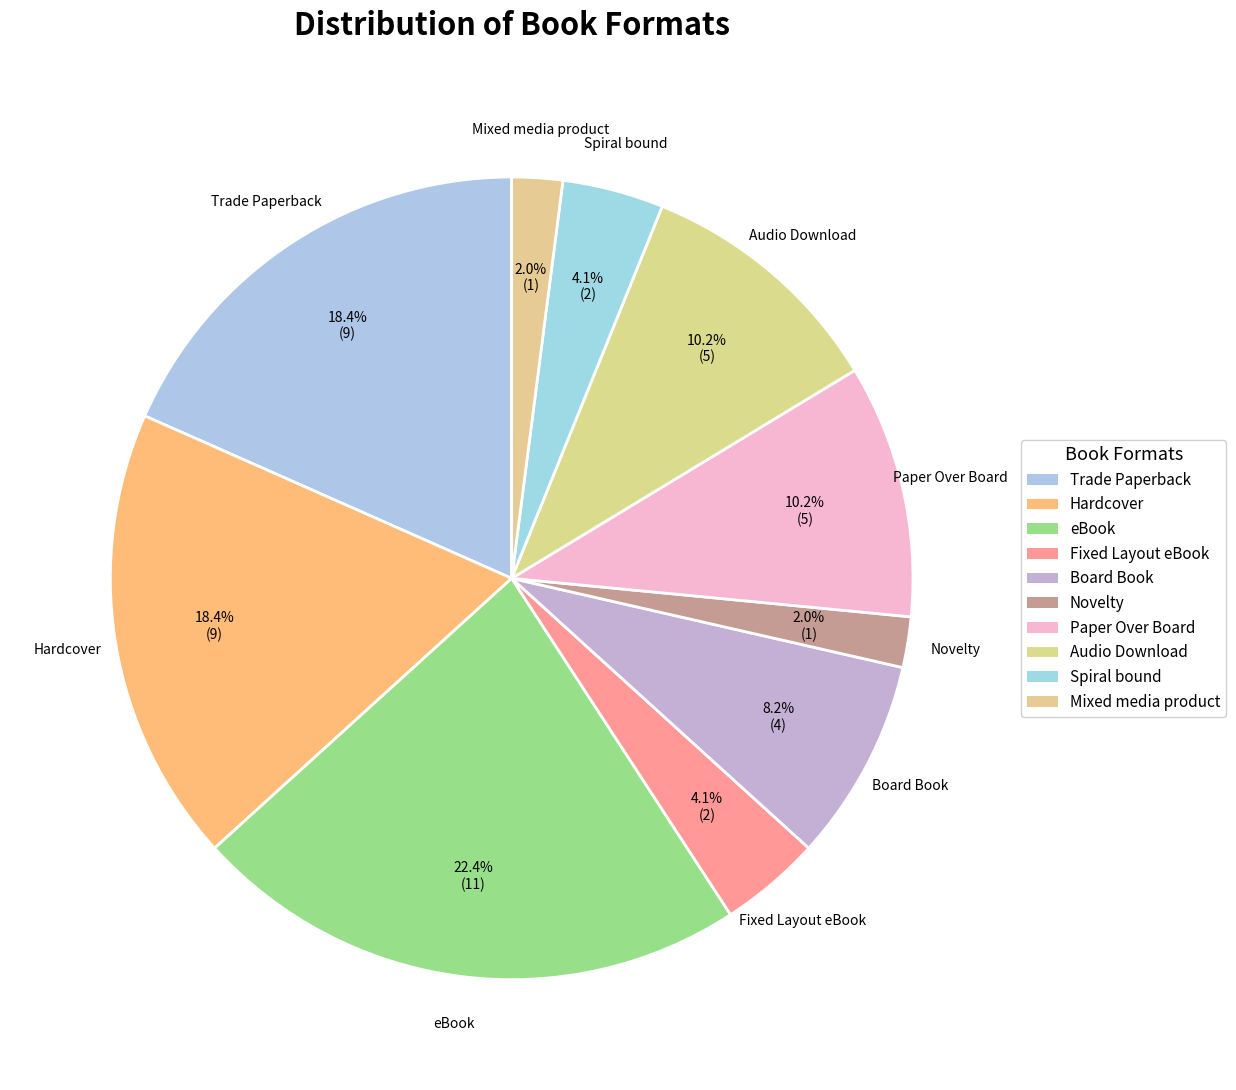

How many segments does this pie chart have?

10